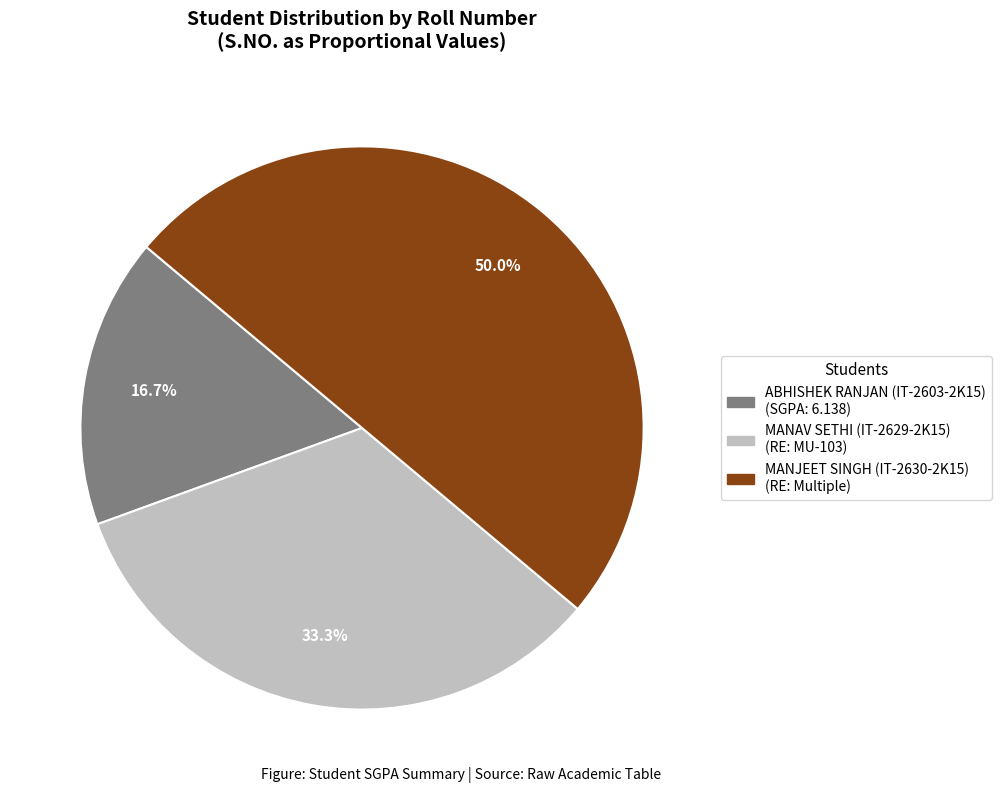

How many slices are in this pie chart?

3